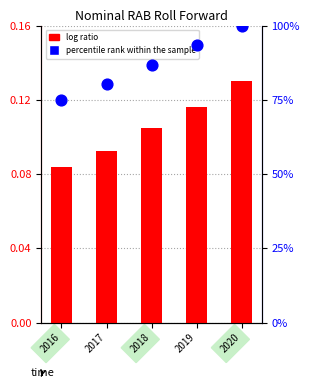

Which series reaches the minimum Y coordinate?

log ratio